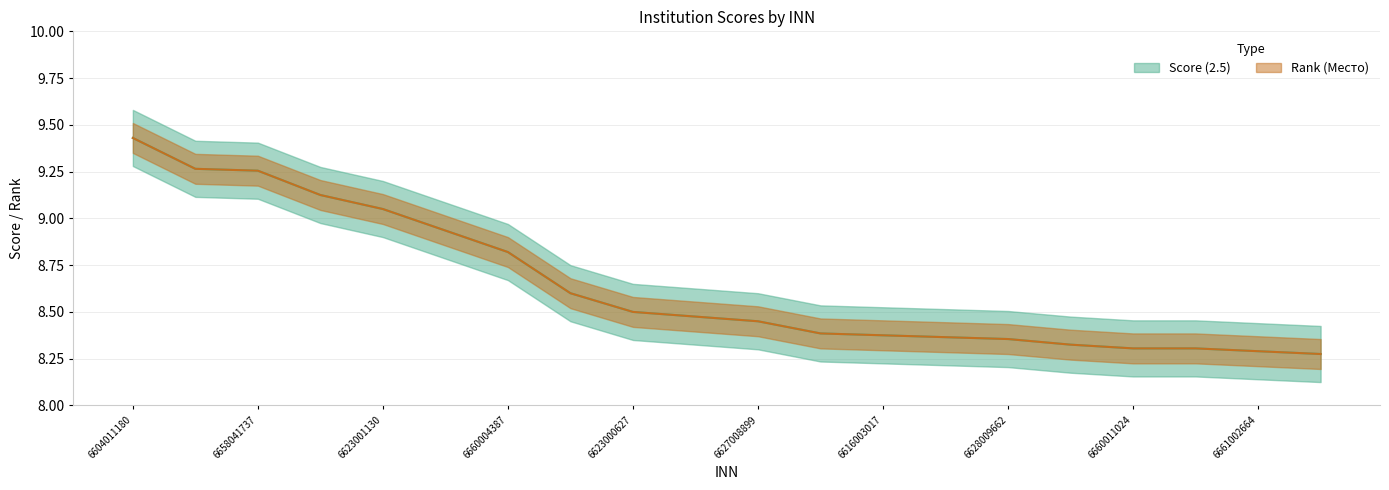

What is the sum of the Rank (Место) values at 6623014690 and 6661002664?

16.6